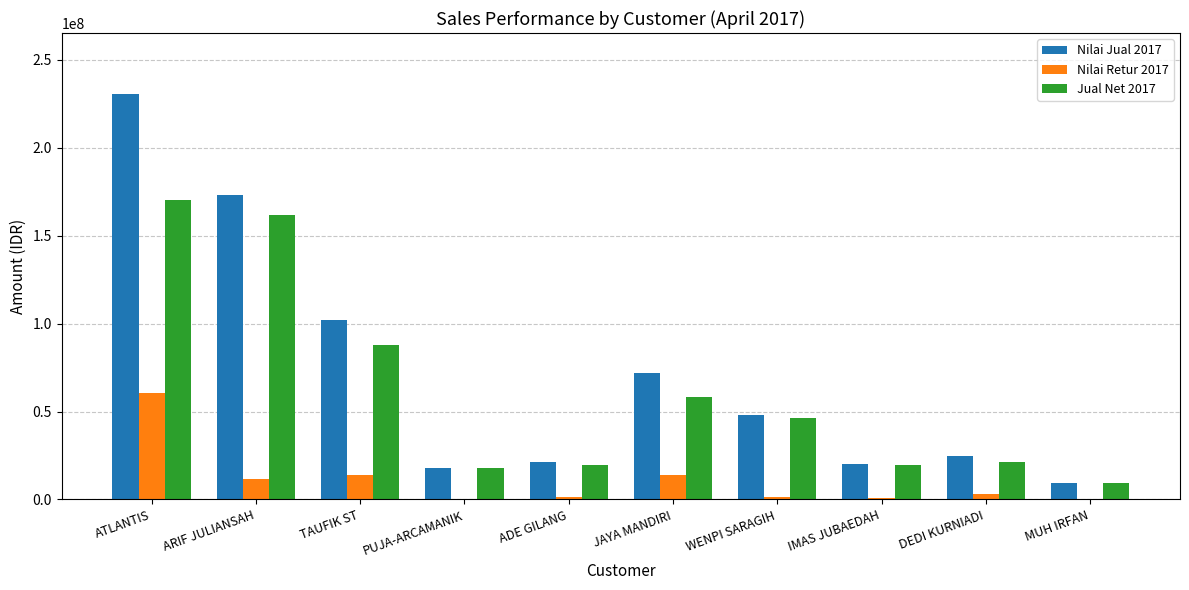

Which series has the widest spread of values?

Nilai Jual 2017